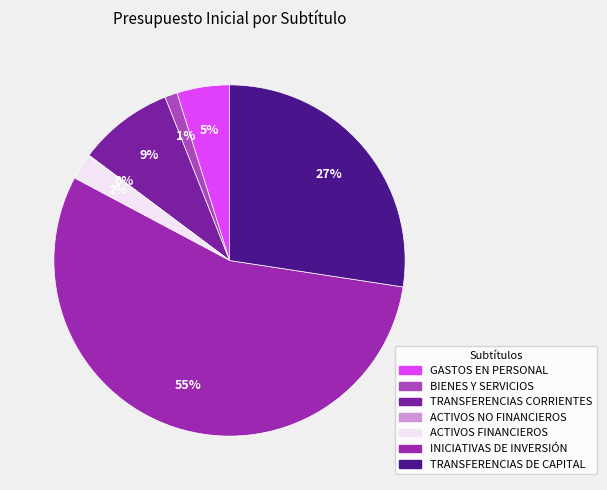

Rank the categories by value from lowest to highest.

ACTIVOS NO FINANCIEROS, BIENES Y SERVICIOS, ACTIVOS FINANCIEROS, GASTOS EN PERSONAL, TRANSFERENCIAS CORRIENTES, TRANSFERENCIAS DE CAPITAL, INICIATIVAS DE INVERSIÓN